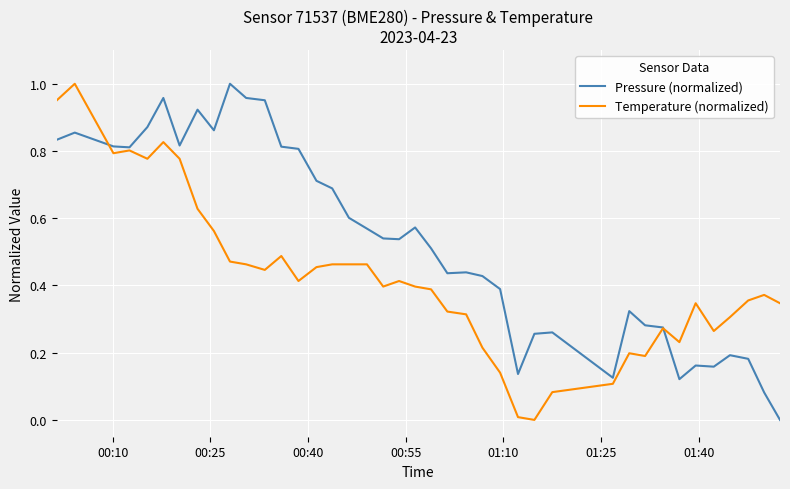

Which series has the largest total across all categories?

Pressure (normalized)